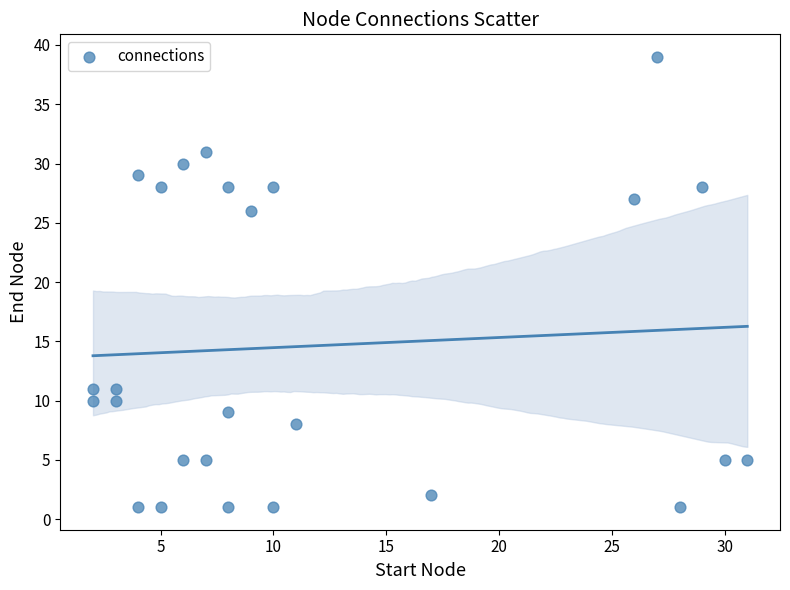

What Y value in the scatter plot is closest to 20?

26